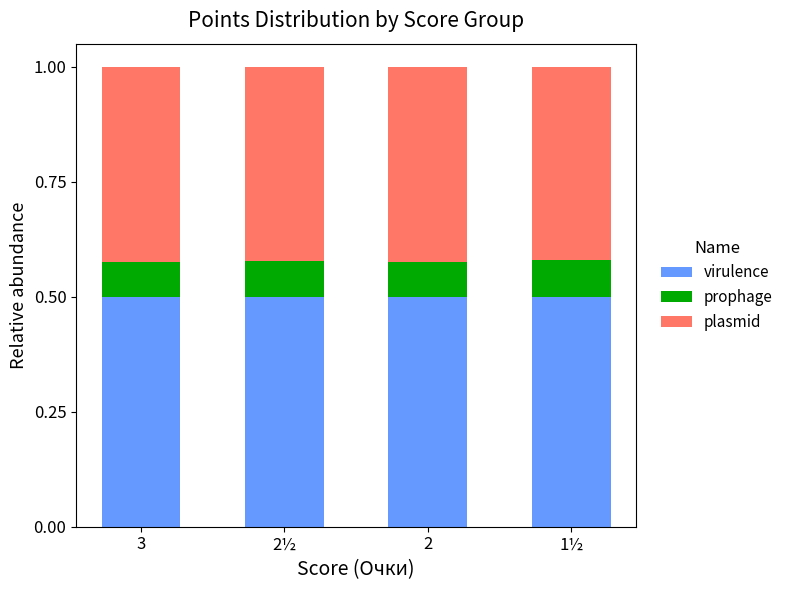

Is it true that virulence equals 0.5 at 2½?

True